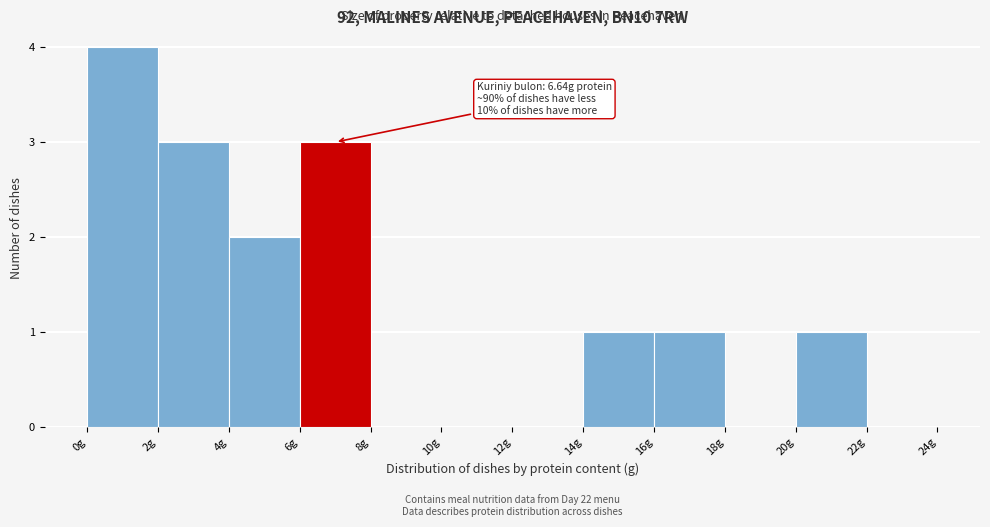

Which range on the x-axis has the tallest bar?

0 to 2